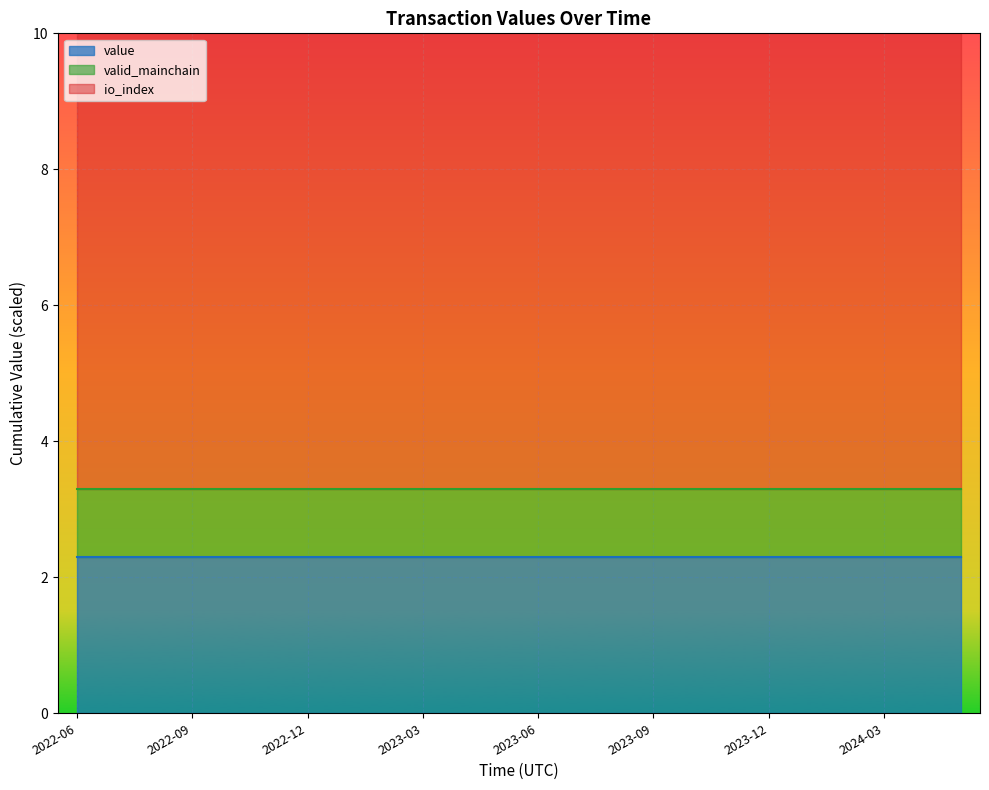

Which series has the widest spread of values?

value